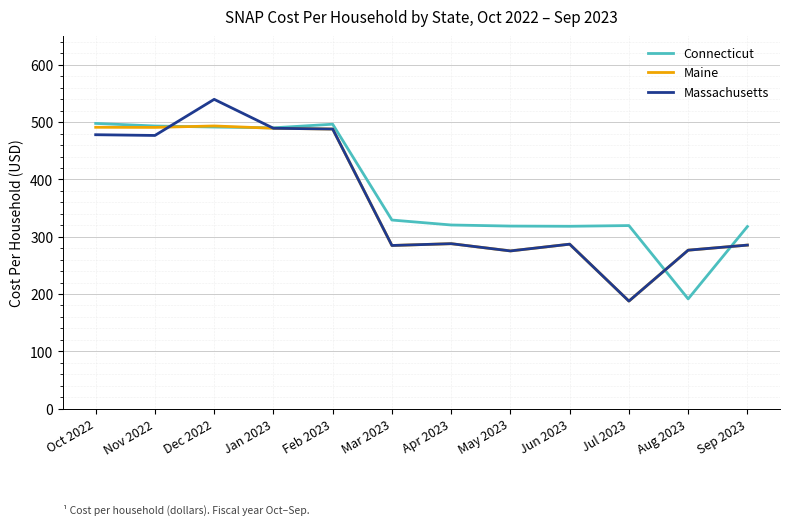

Between Dec 2022 and Mar 2023, which series saw the biggest shift?

Massachusetts